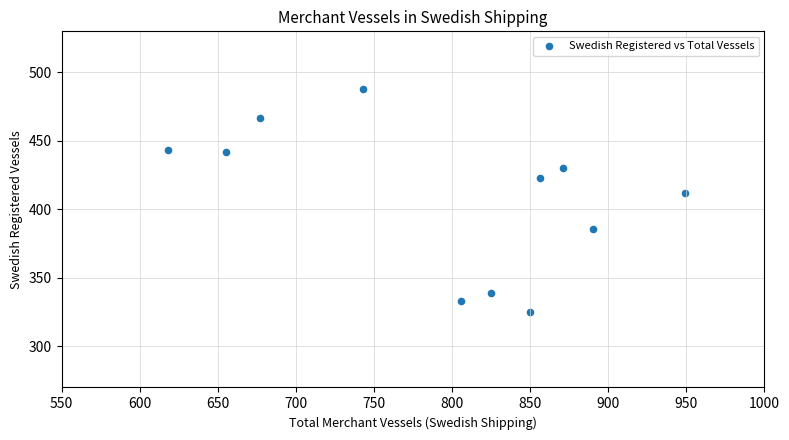

What is the range of X values (max minus min)?

331